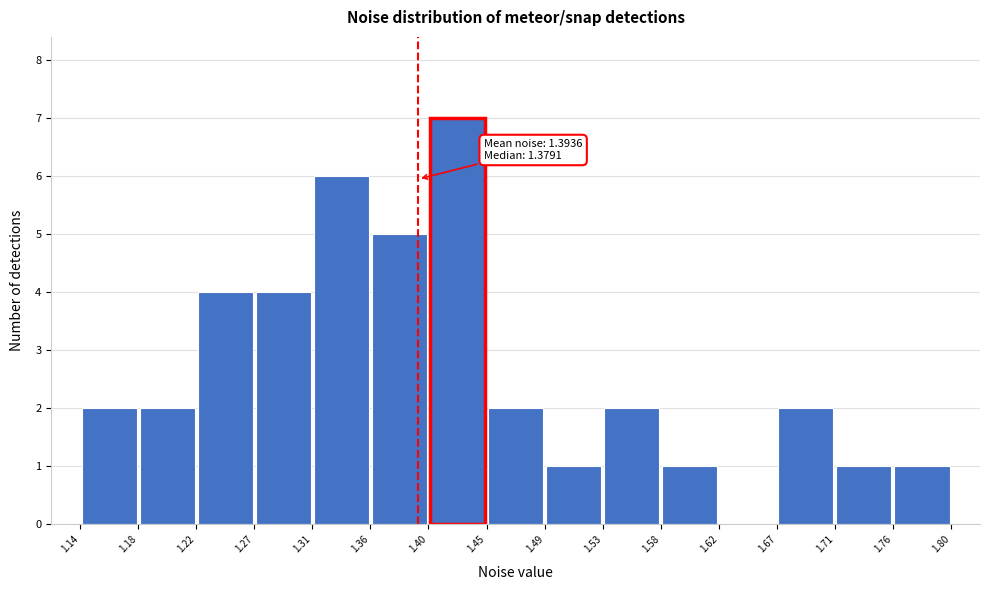

Which range on the x-axis has the tallest bar?

1.40 to 1.45